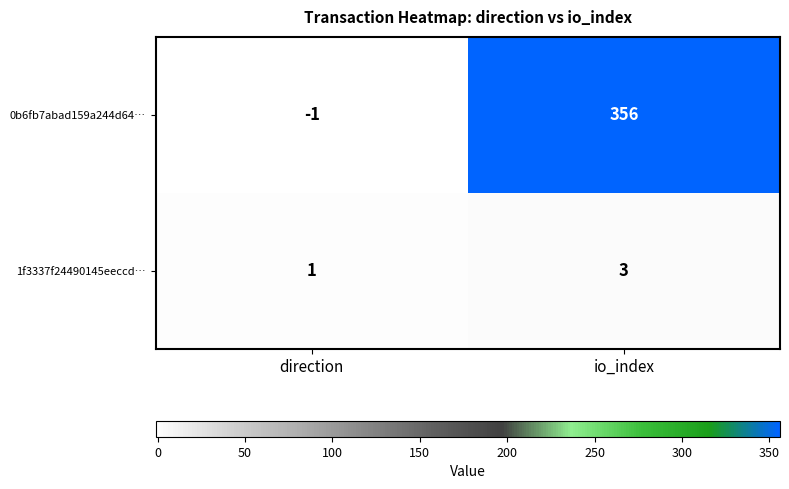

What is the difference between the highest and lowest values at io_index?

353